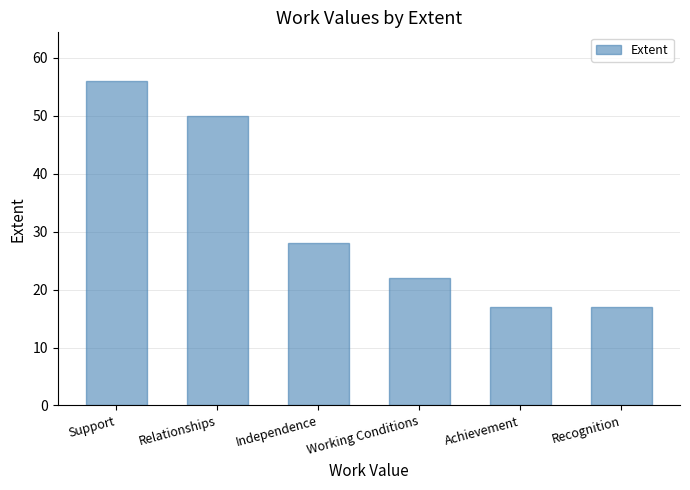

Reading right to left, what are all the values shown in this chart?

Recognition=17	Achievement=17	Working Conditions=22	Independence=28	Relationships=50	Support=56